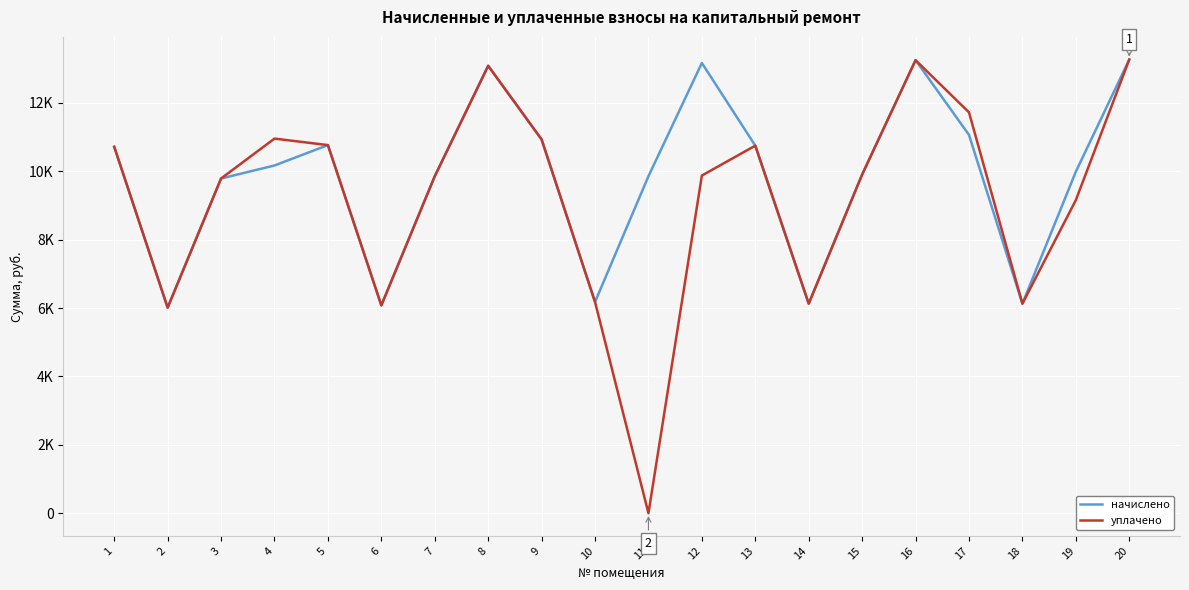

Which series has the widest spread of values?

уплачено